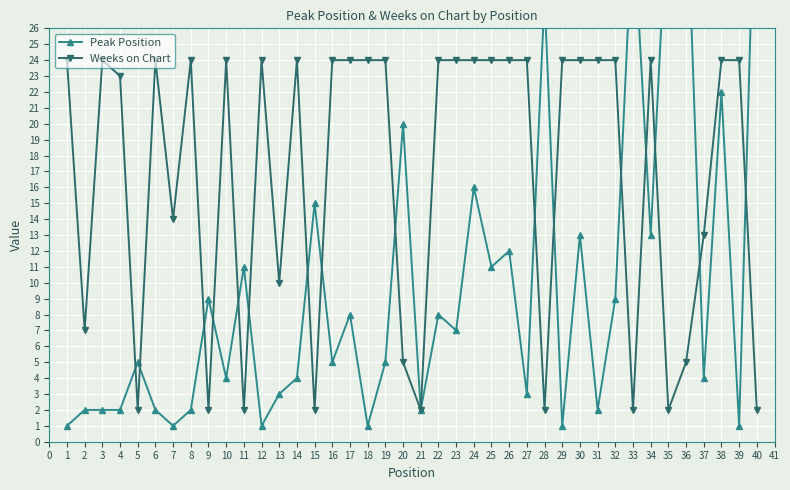

What is the value of the Weeks on Chart point at the 33rd from the left?

2